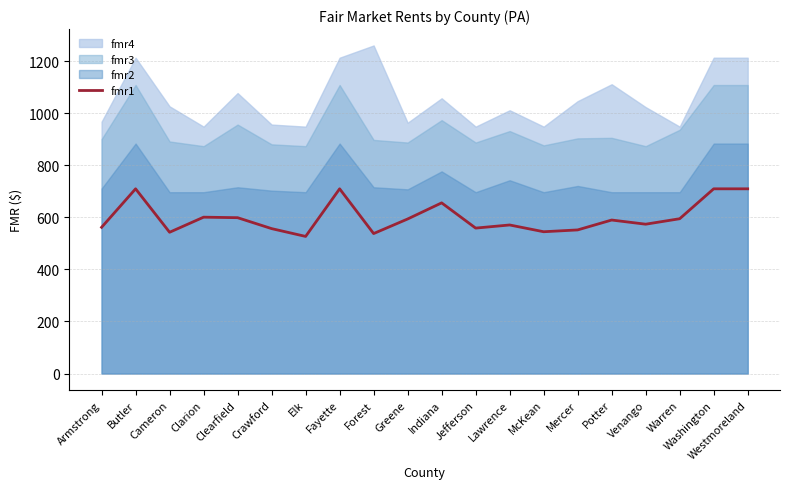

Reading right to left, what are all the values shown in this chart?

710	710	595	574	590	552	545	571	559	656	594	538	710	527	557	599	601	543	710	562